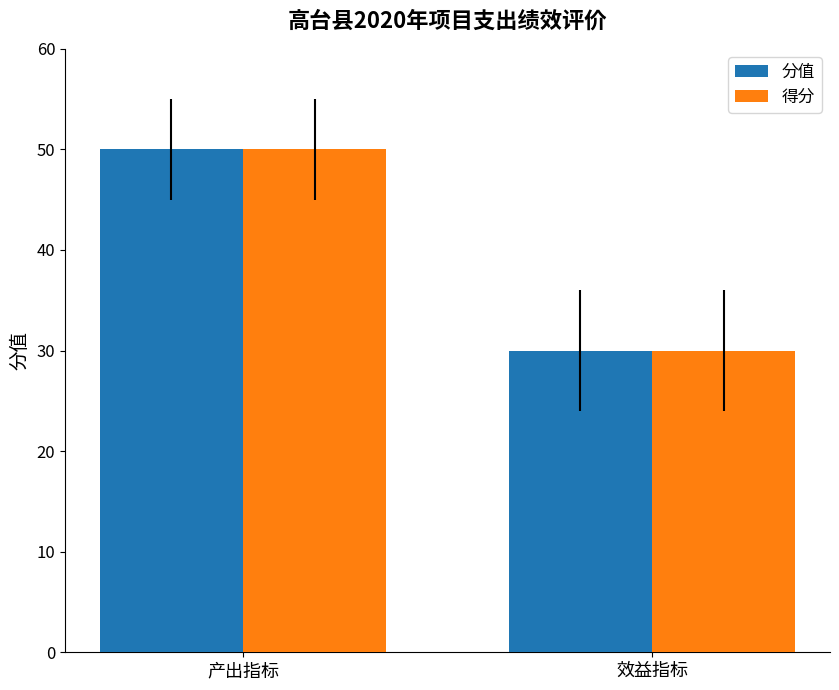

What are all the series names shown in the legend?

分值, 得分